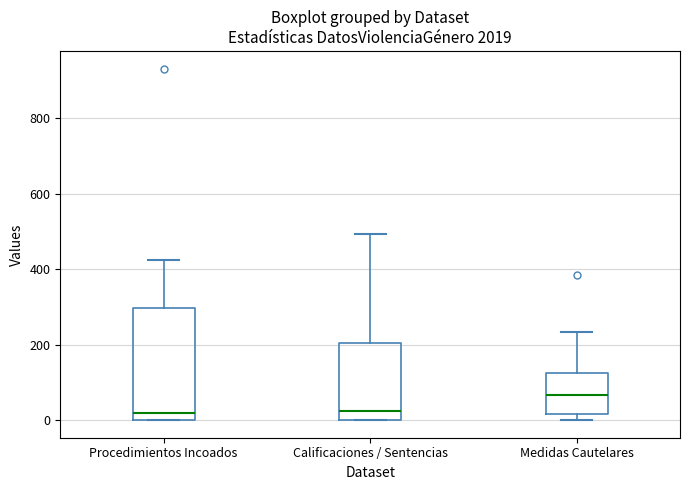

Reading left to right, read every box against the y-axis: the position of its median line, the range the box covers, and the ends of its whiskers. The values are not printed on the chart, so give them approximately, as read against the axis.

Procedimientos Incoados: median 20, box 0 to 300, whiskers 0 to 420
Calificaciones / Sentencias: median 20, box 0 to 200, whiskers 0 to 500
Medidas Cautelares: median 60, box 20 to 120, whiskers 0 to 240